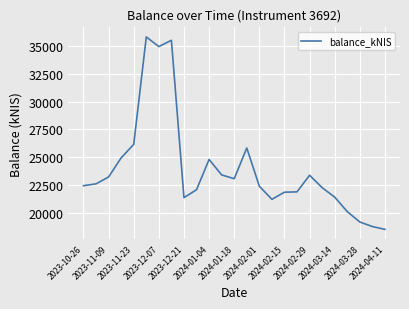

Count the number of categories in the chart.

25